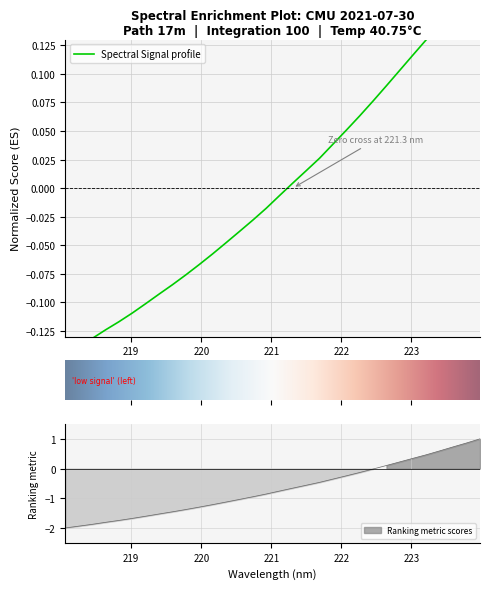

The chart shows a value of 0.1 at 223.2172. True or false?

True